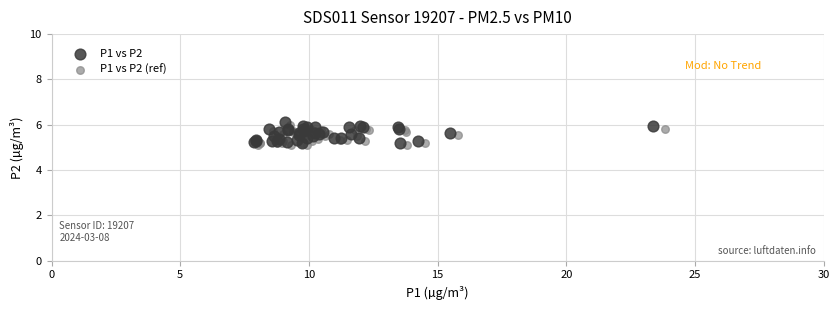

Which series contains the highest Y value?

P1 vs P2